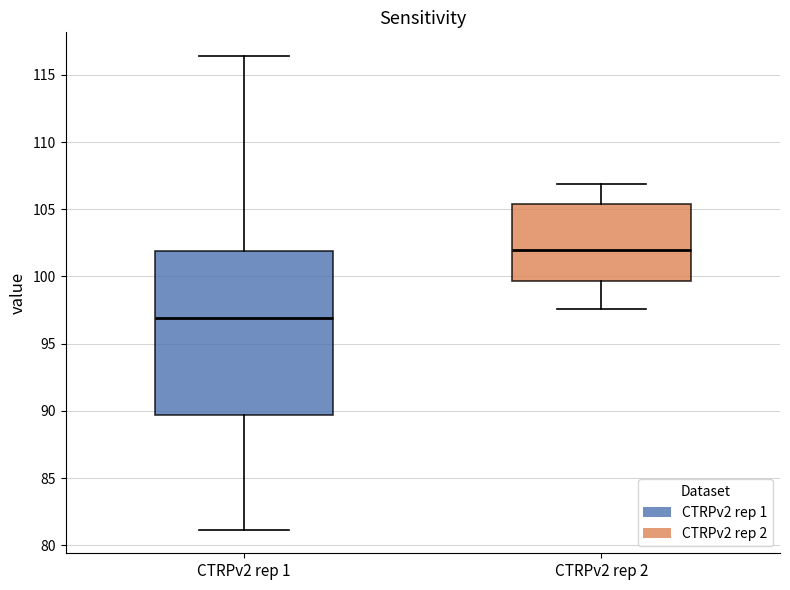

Comparing the boxes themselves (not the whiskers), which one is the tallest?

CTRPv2 rep 1